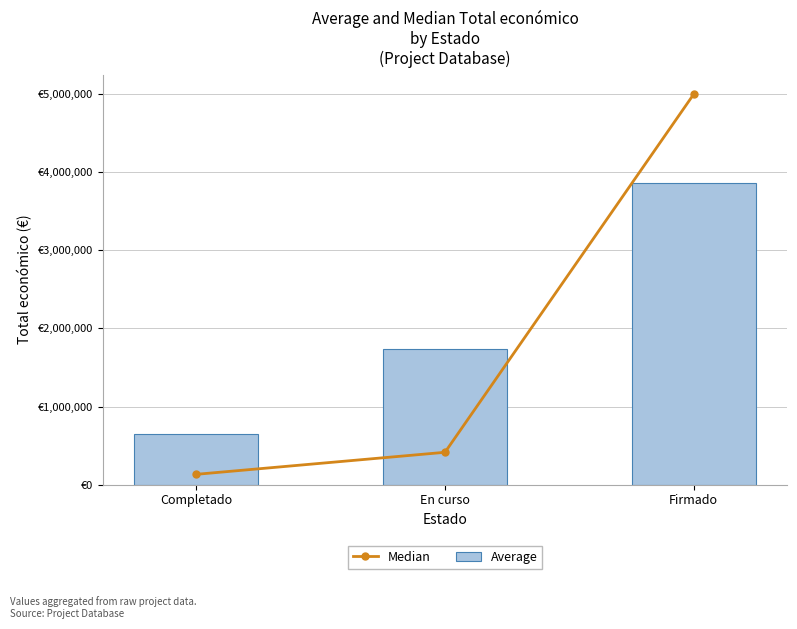

Are the bars grouped side by side (vs. stacked)?

Yes